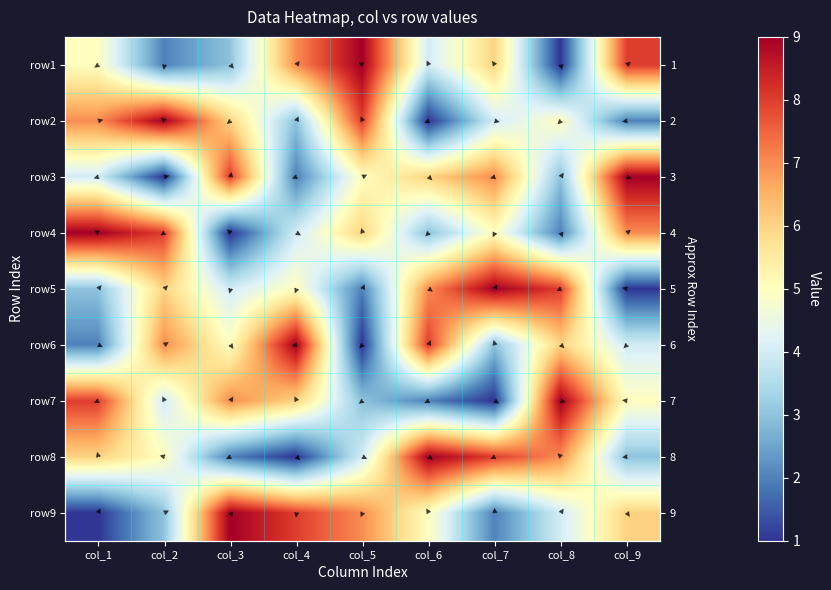

What is the total value across all series at col_3?

45